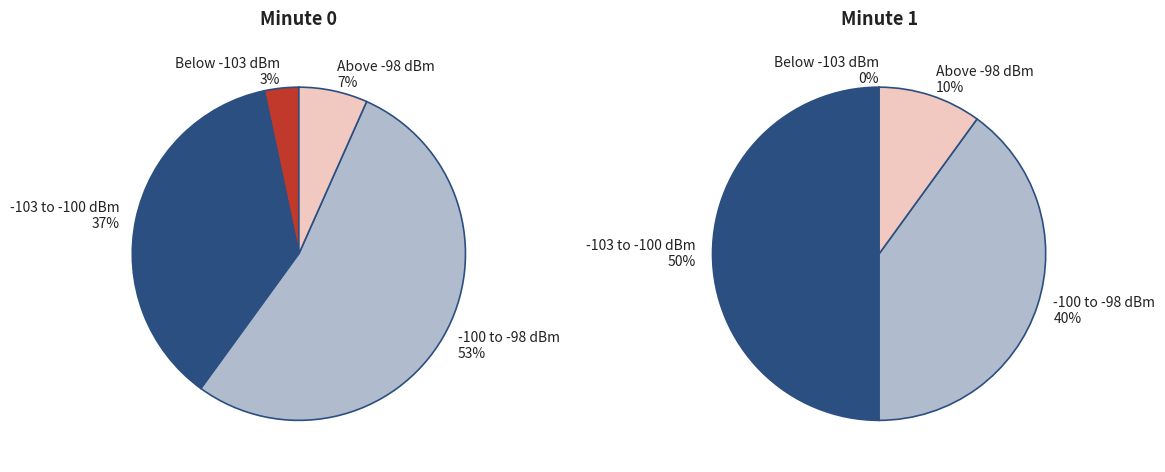

The Minute 1 slice represents 15% of the pie. True or false?

False